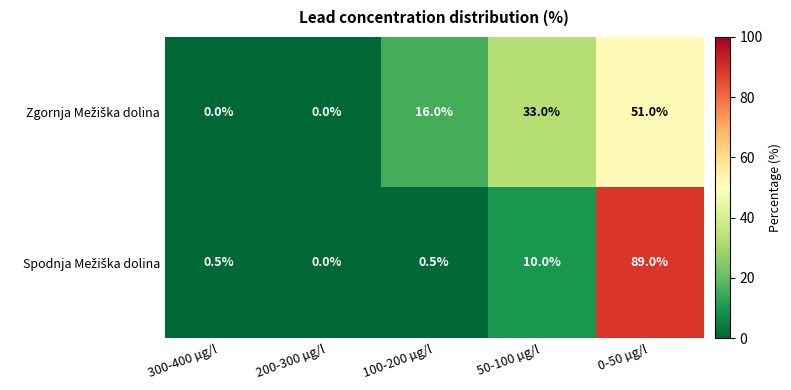

At which category does the chart reach its peak across all series?

0-50 µg/l